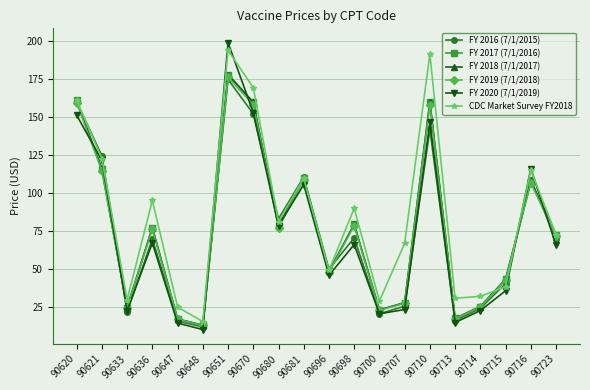

List the labels in order of FY 2016 (7/1/2015) value, smallest first.

90648, 90647, 90713, 90700, 90633, 90714, 90707, 90715, 90696, 90636, 90723, 90698, 90680, 90716, 90681, 90621, 90710, 90670, 90620, 90651